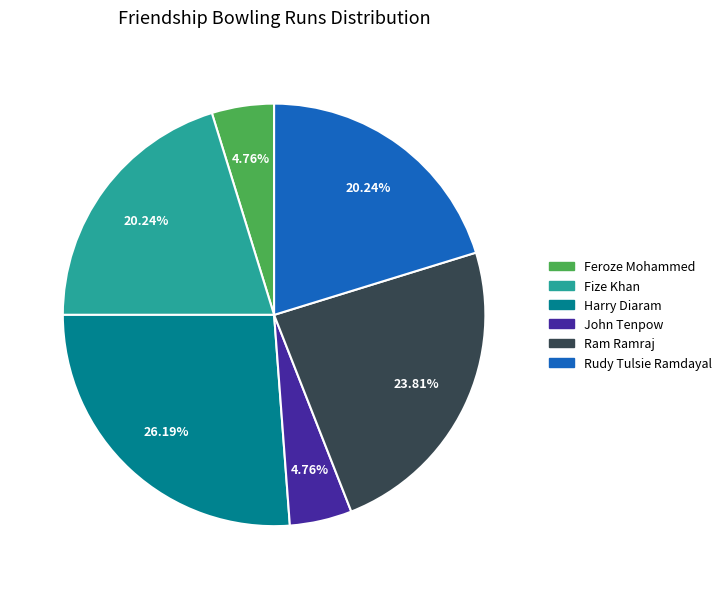

Is there any slice that represents more than half of the pie?

No